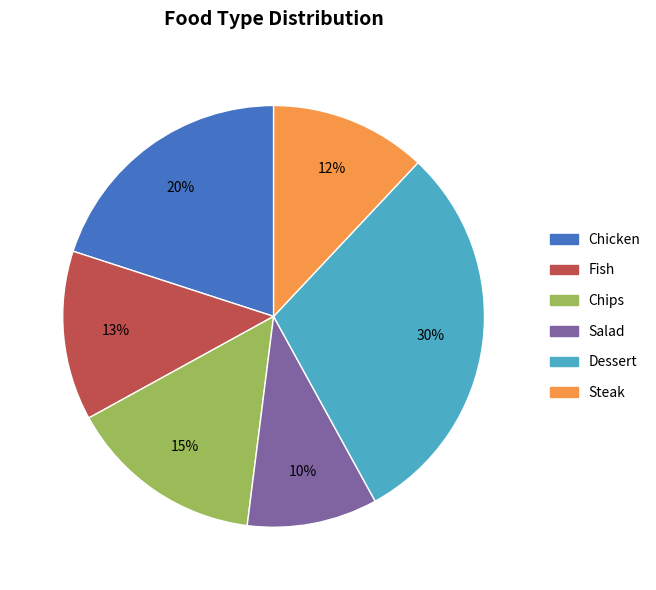

What is the smallest slice in the pie chart?

Salad